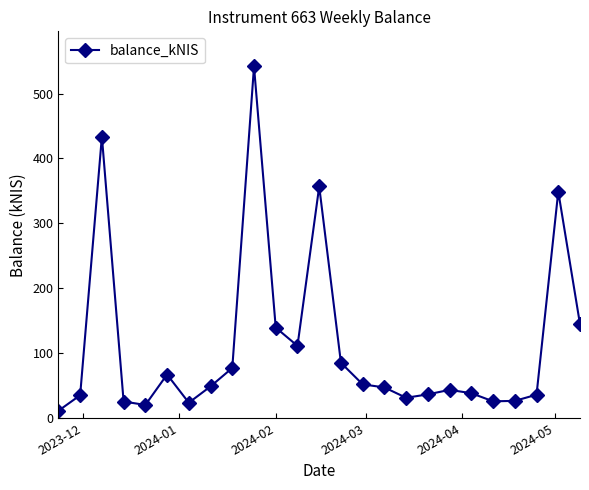

What is the greatest value displayed?

541.7